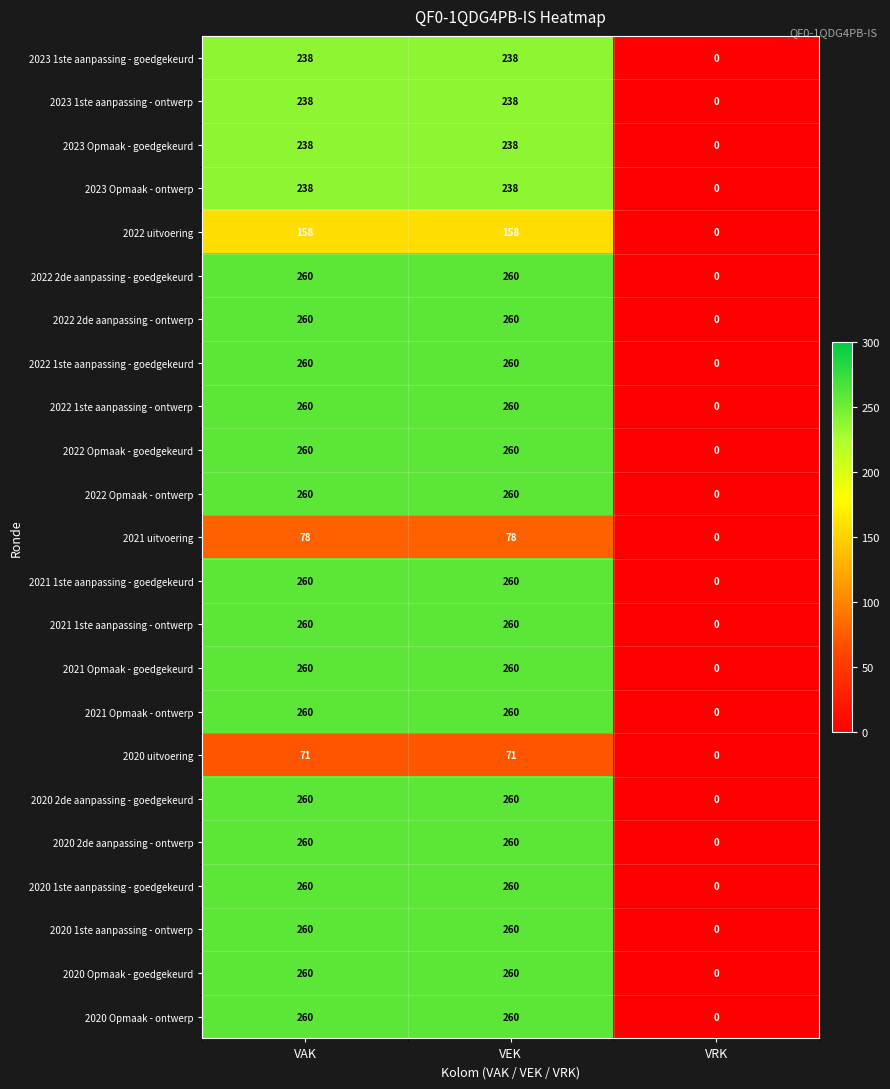

What is the difference between the highest and lowest values at VEK?

189